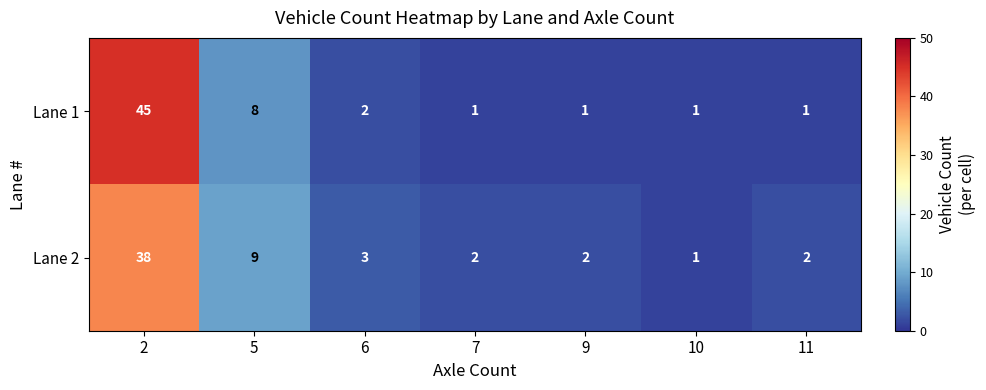

Which category has the lowest value in the Lane 2 series?

10